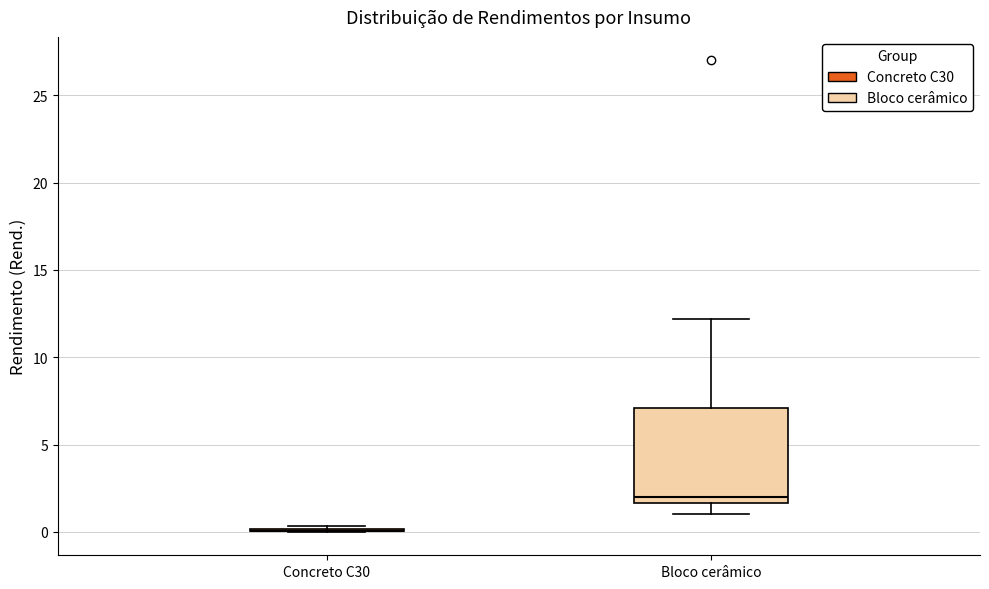

Reading left to right, transcribe this box plot: for each box, give where its median line is, the range the box spans, and where its two whiskers end, as read against the y-axis. The values are not printed on the chart, so give them approximately, as read against the axis.

Concreto C30: box collapsed to a line at 0.0, whiskers 0.0 to 0.5
Bloco cerâmico: median 2.0, box 1.5 to 7.0, whiskers 1.0 to 12.0